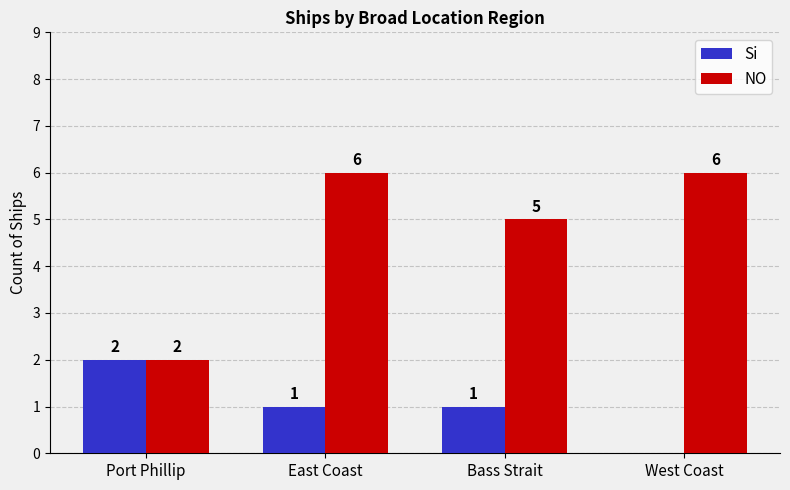

Reading right to left, list all the values displayed in this chart.

Si: 0	1	1	2
NO: 6	5	6	2